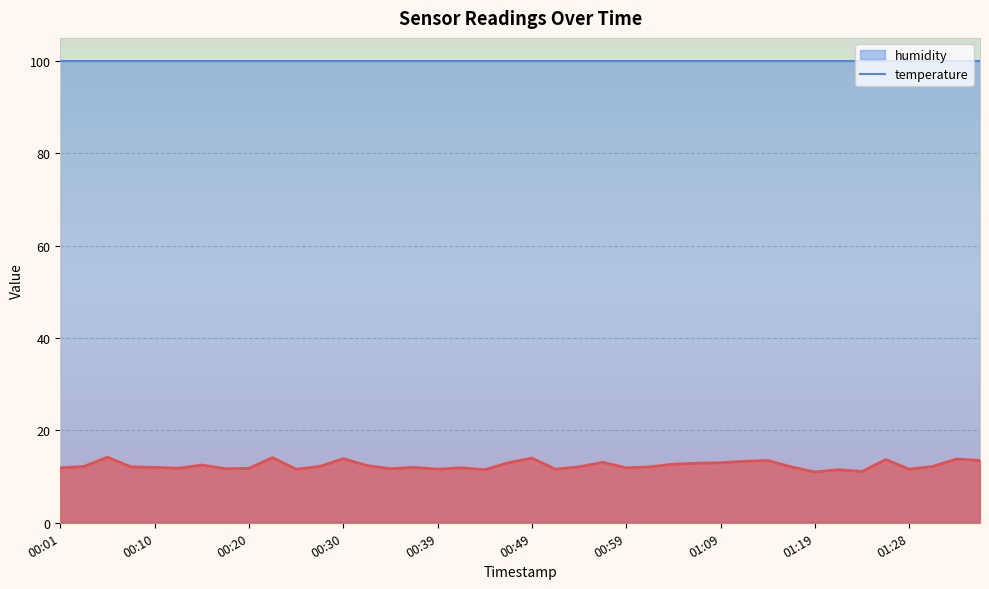

Approximately how many times larger is the value at 01:19 compared to 00:52?

0.9